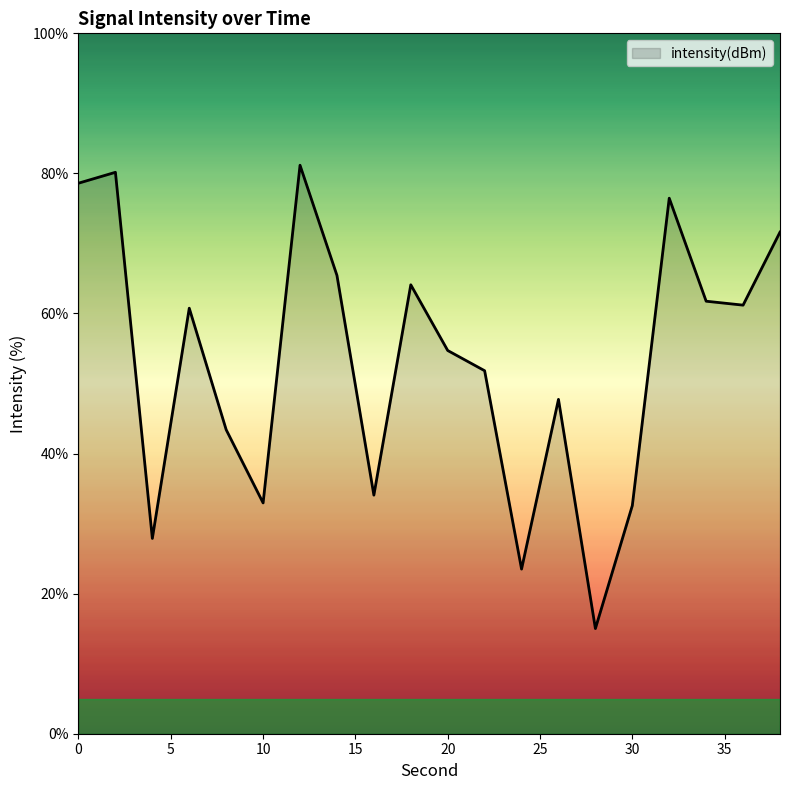

Does the chart have visible grid lines?

No